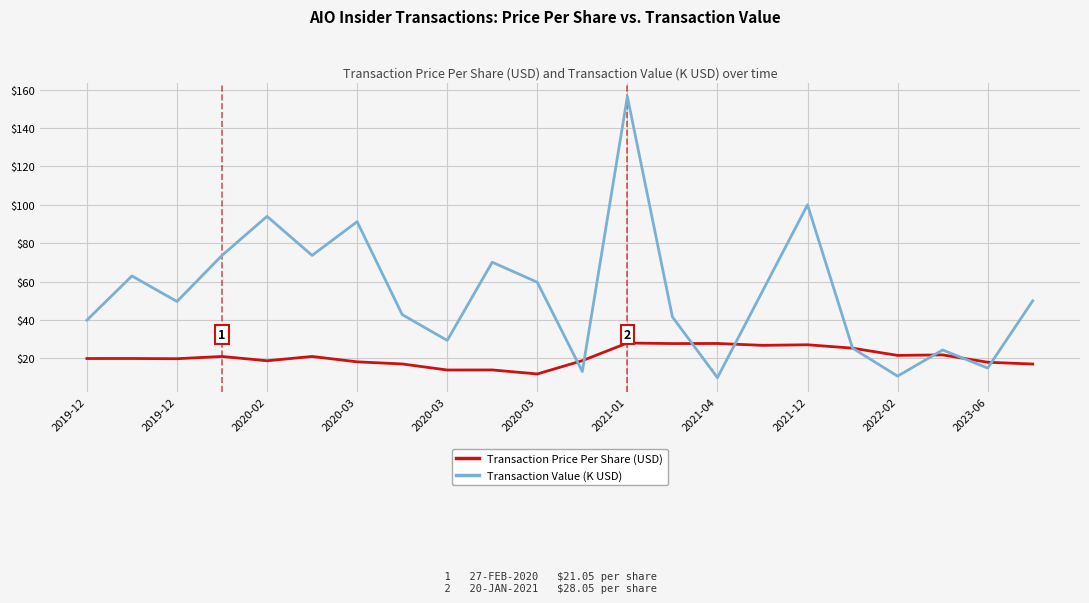

How many categories are shown in the chart?

22